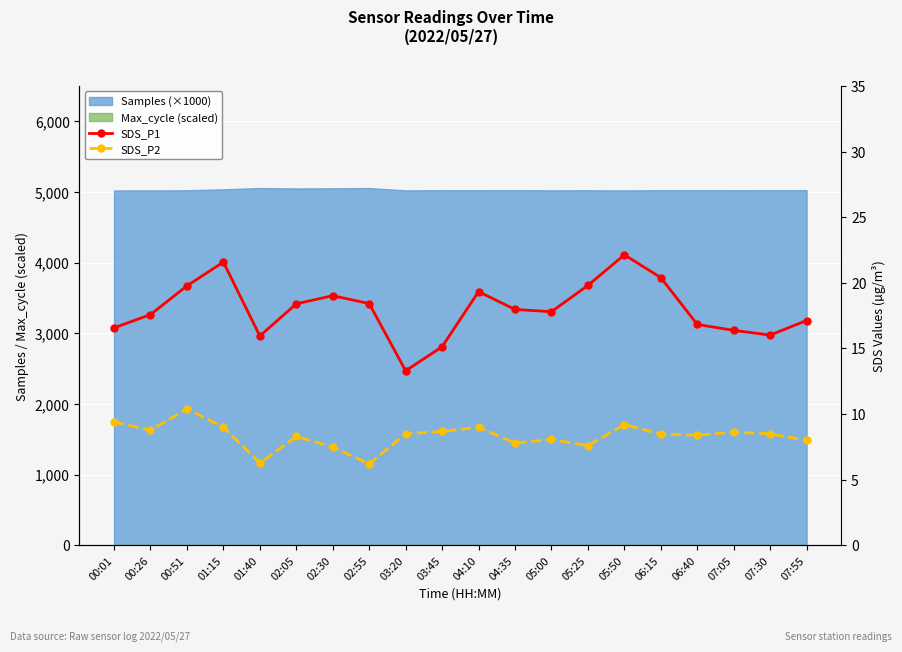

What is the label of the 2nd point from the left?

00:26